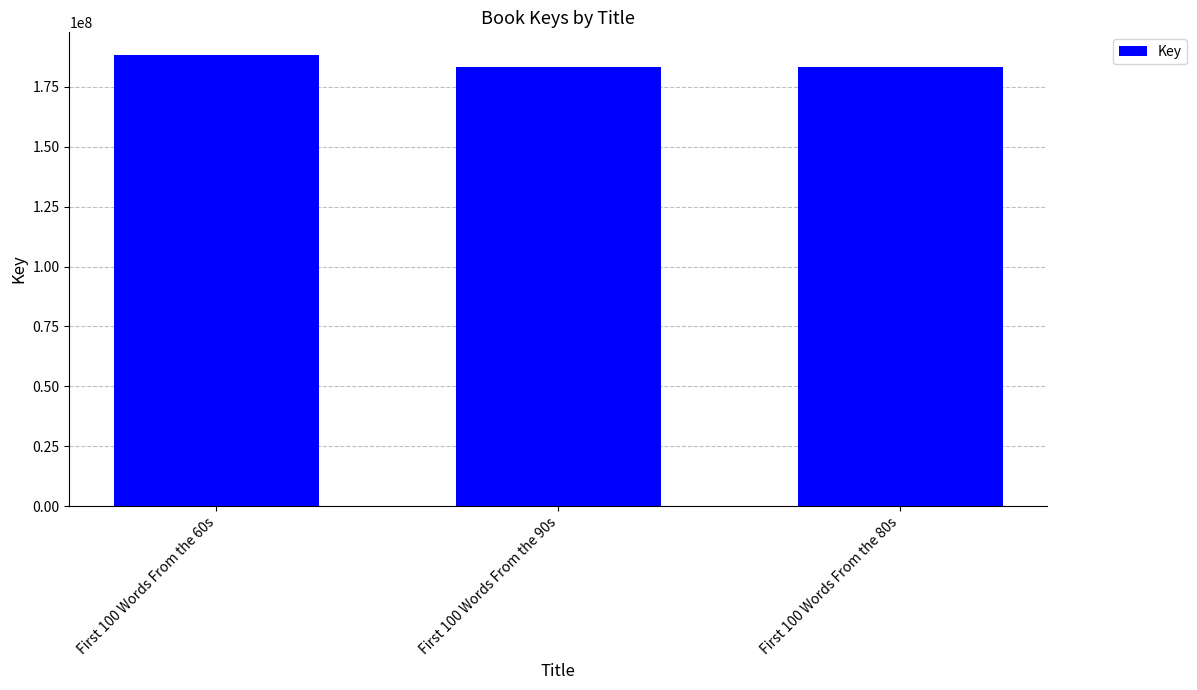

Are the bars grouped side by side (vs. stacked)?

No